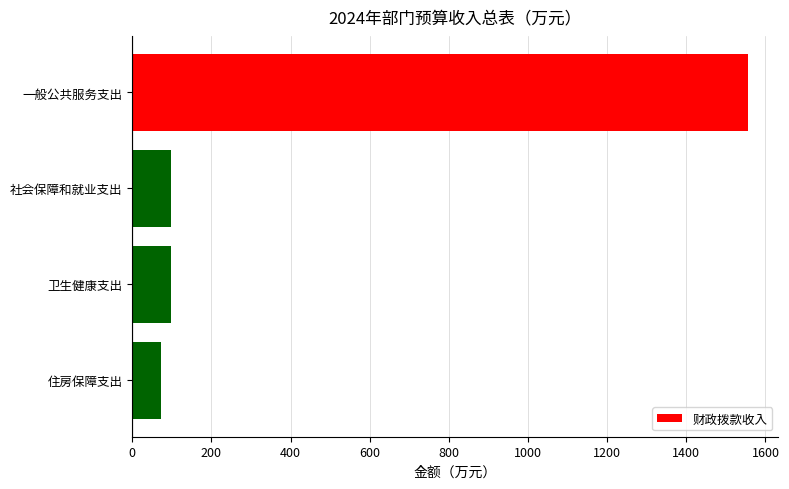

The value at 一般公共服务支出 is 2037.8. True or false?

False